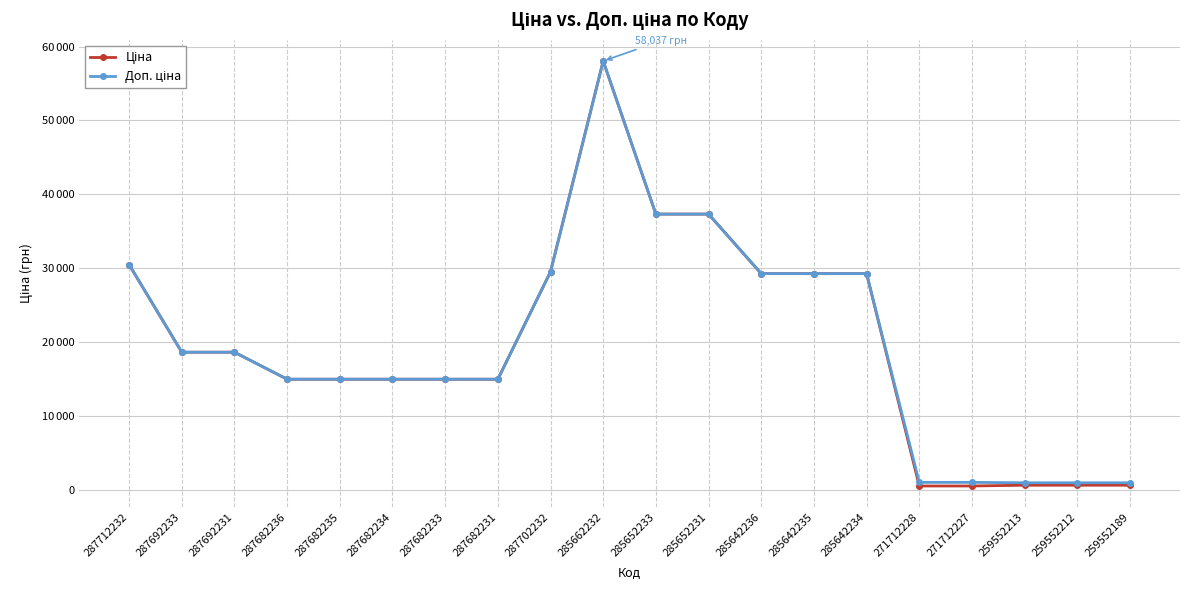

At which label is Доп. ціна closest to 29527?

287702232